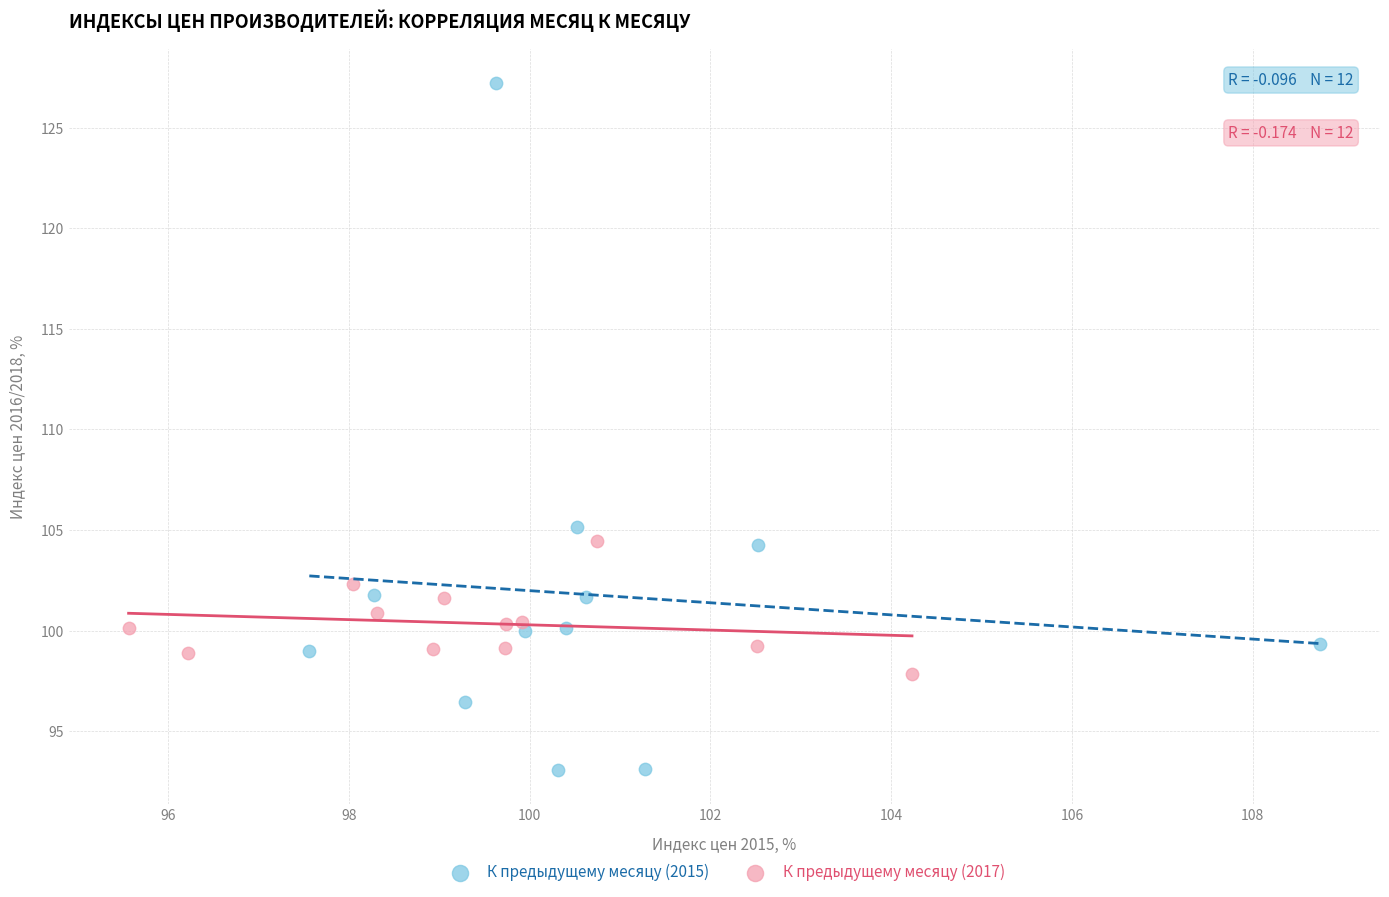

Which series has the widest spread of Y values?

К предыдущему месяцу (2015)